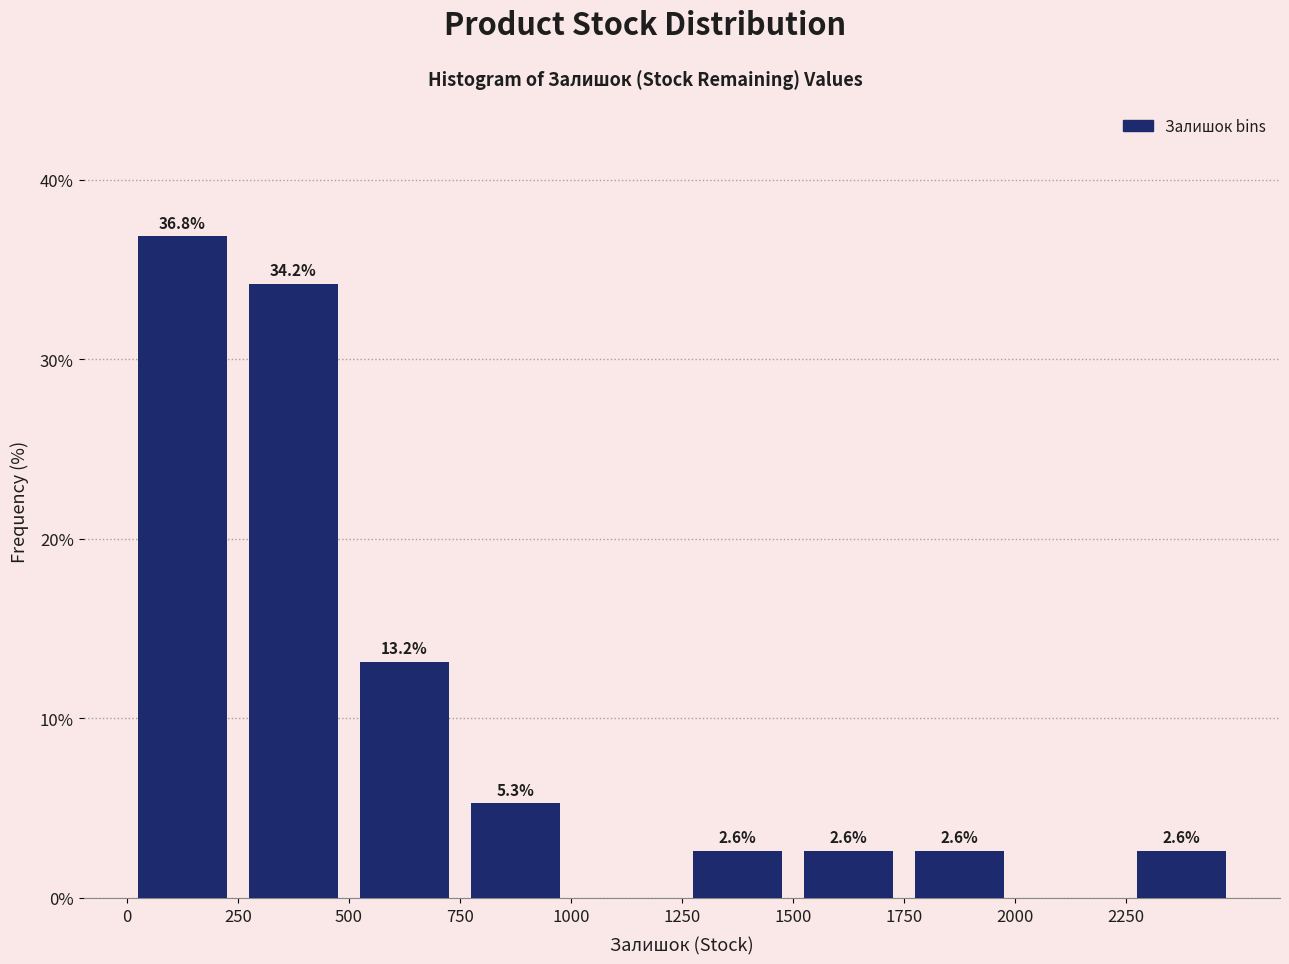

Over which range of the x-axis is the bar tallest?

0 to 250